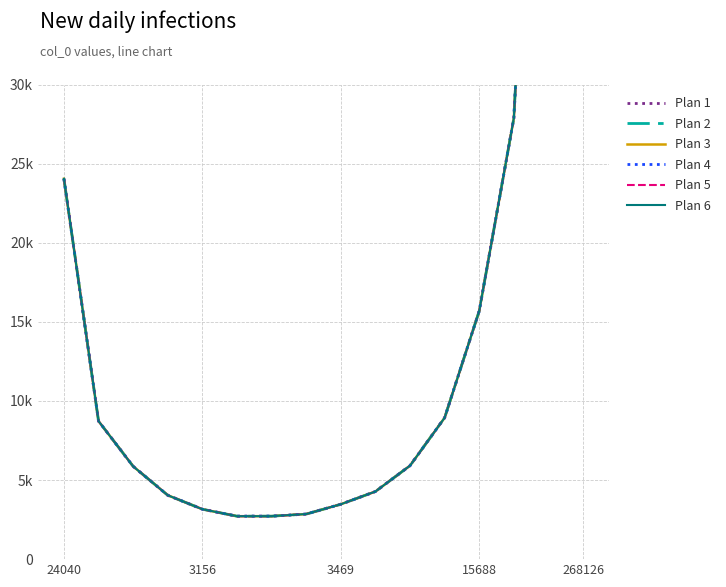

How many values in the Plan 2 series exceed 5908?

7